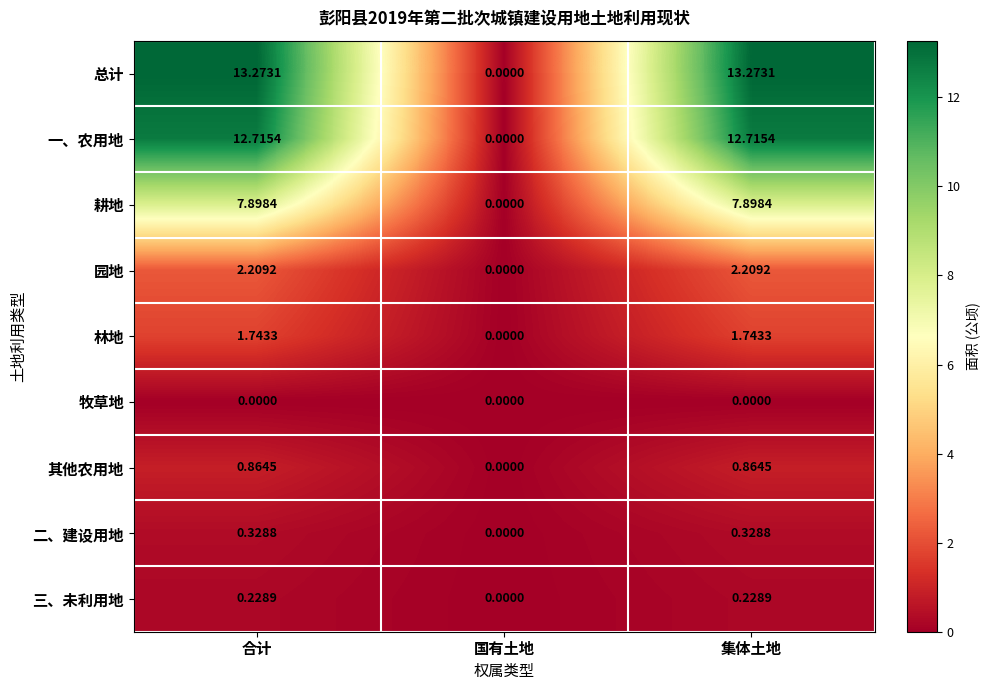

At which label does 园地 reach its minimum?

国有土地